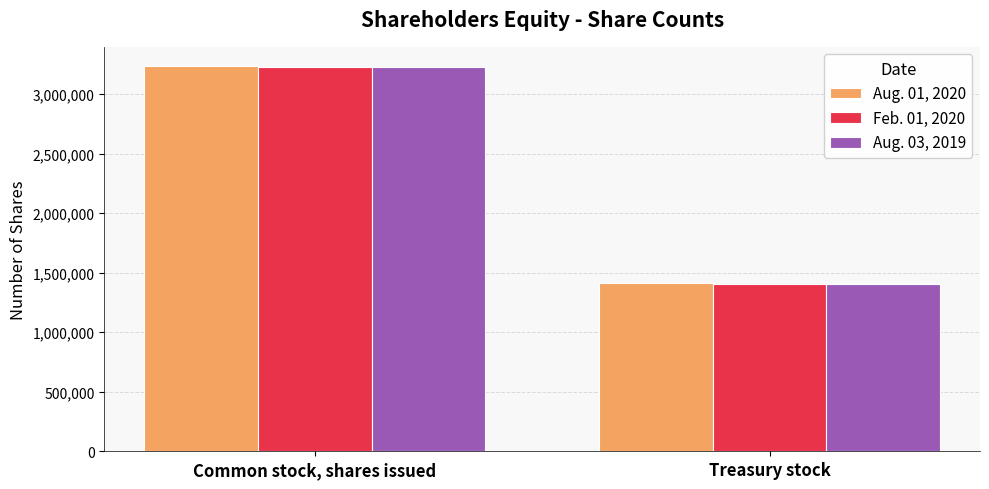

What is the maximum value for Aug. 03, 2019?

3223898